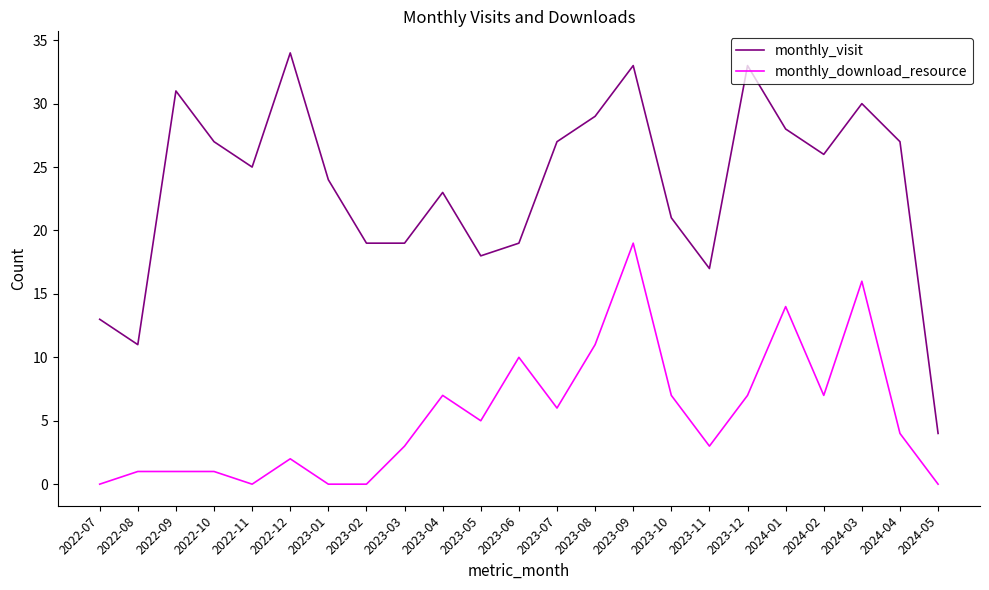

True or false: monthly_download_resource and monthly_visit cross at least once.

False